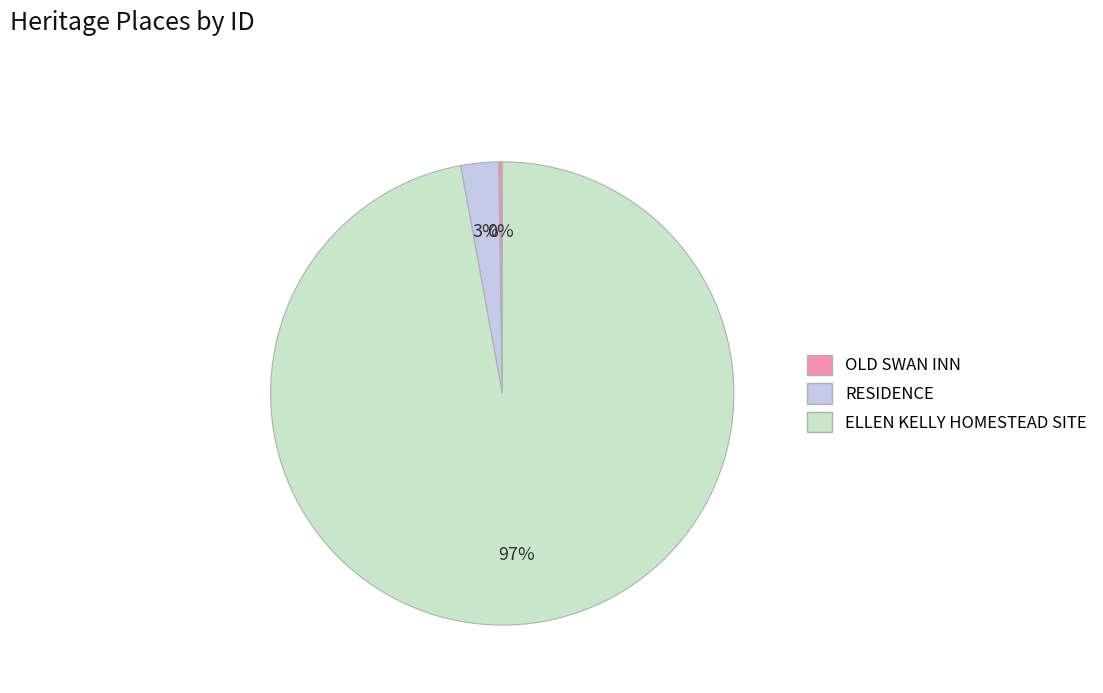

To the nearest percent, what is the difference between the largest and smallest slice percentages?

97%